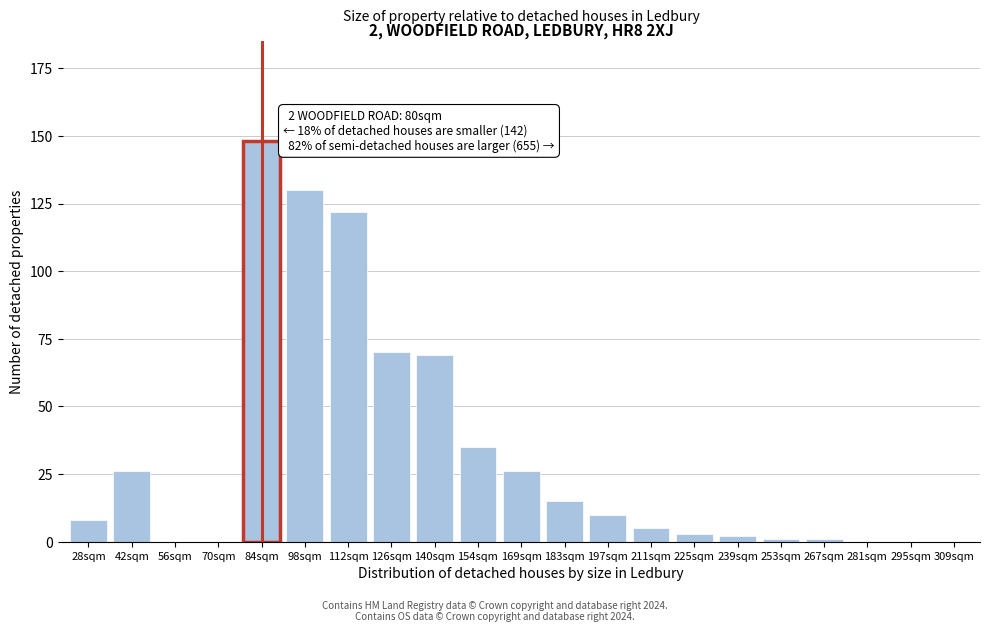

Reading left to right, extract all data points from this chart.

28sqm=8	42sqm=26	56sqm=0	70sqm=0	84sqm=148	98sqm=130	112sqm=122	126sqm=70	140sqm=69	154sqm=35	169sqm=26	183sqm=15	197sqm=10	211sqm=5	225sqm=3	239sqm=2	253sqm=1	267sqm=1	281sqm=0	295sqm=0	309sqm=0